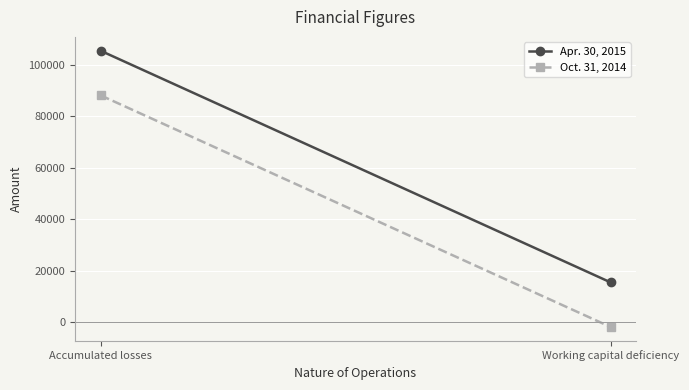

True or false: Apr. 30, 2015 has a value of 174270 at Accumulated losses.

False